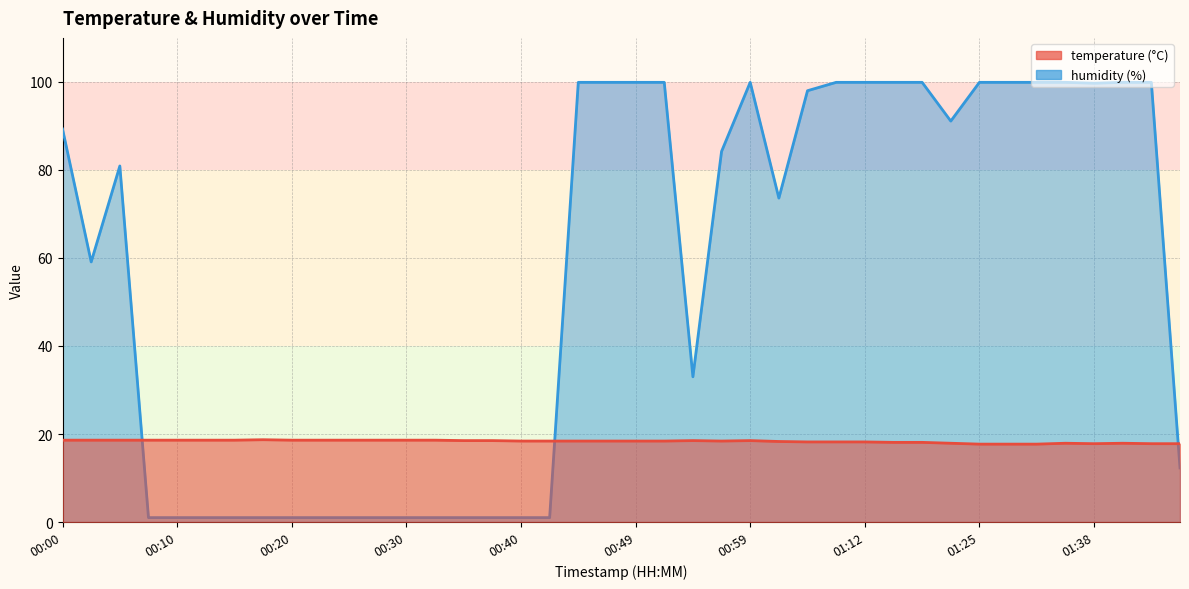

What is the spread (max minus min) of values at 00:35?

17.5